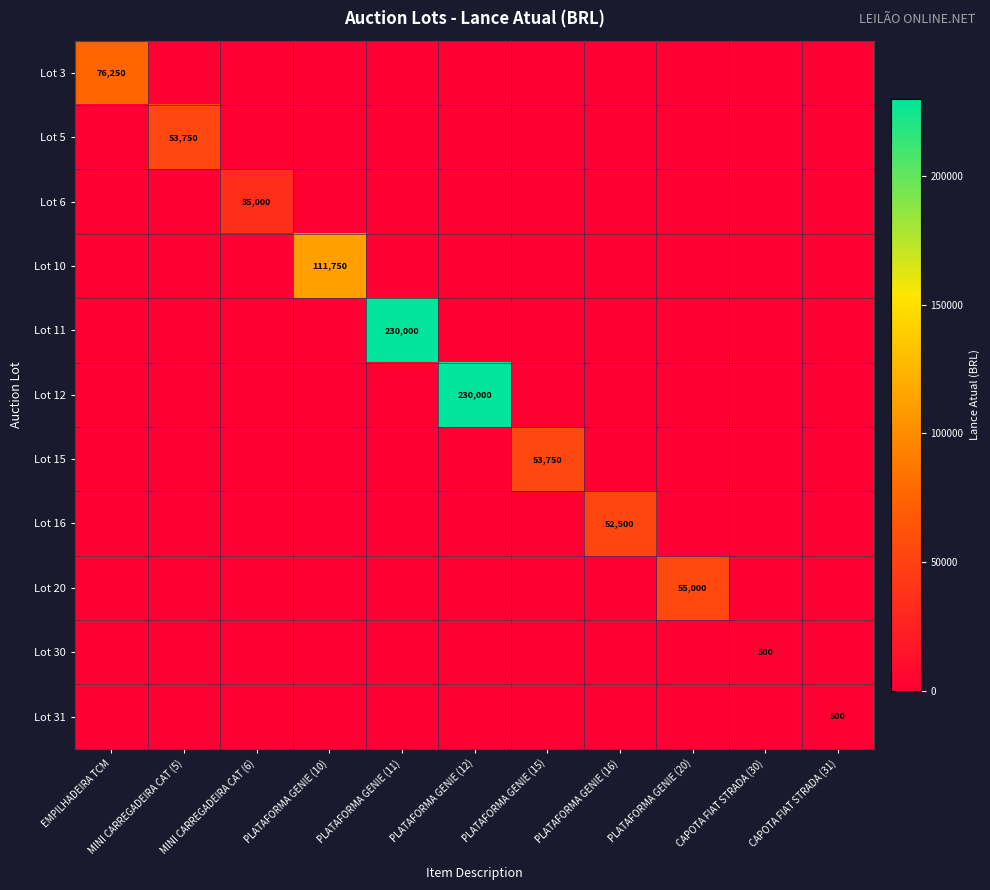

What is the total value across all series at MINI CARREGADEIRA CAT (6)?

35000